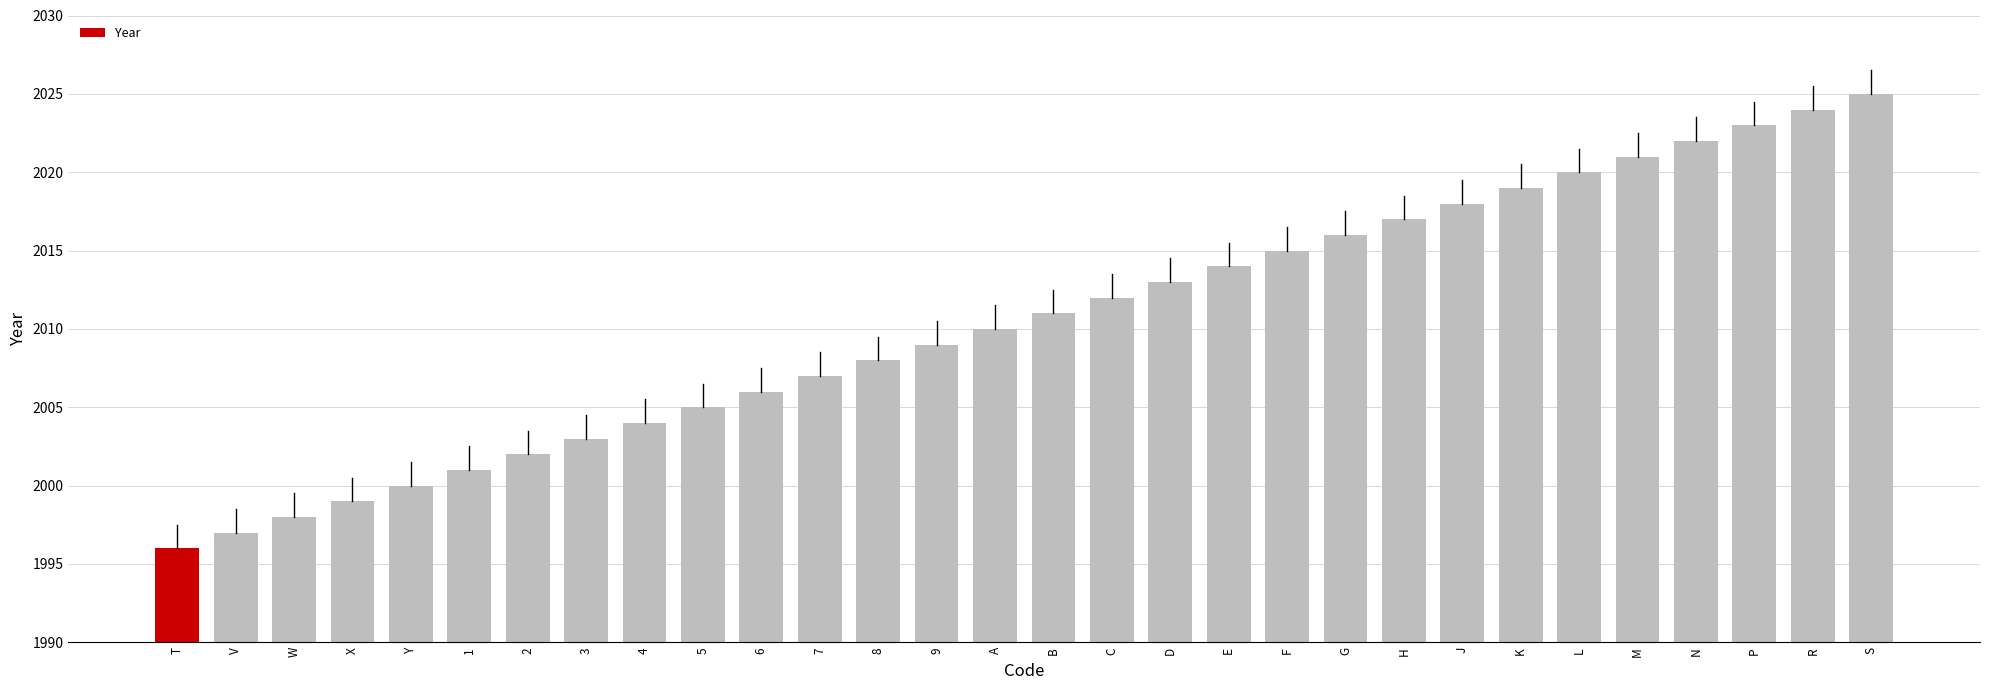

What position from the left is M?

26